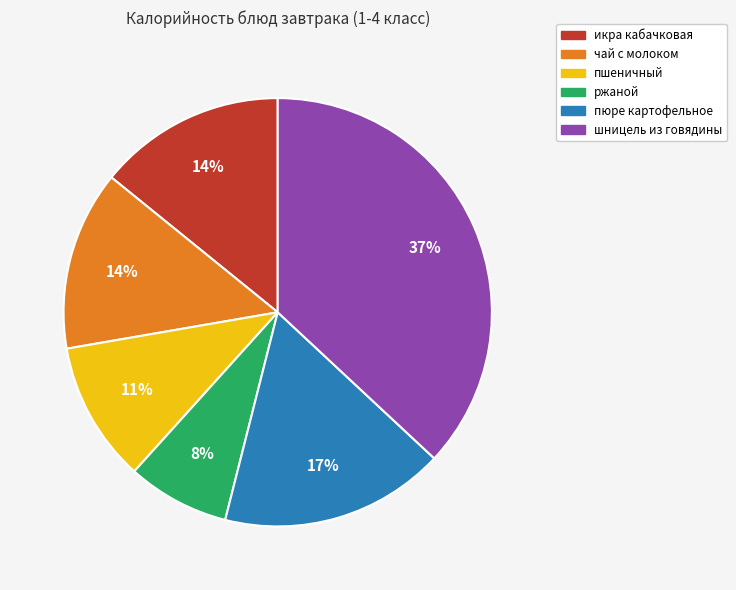

Is there any slice that represents more than half of the pie?

No